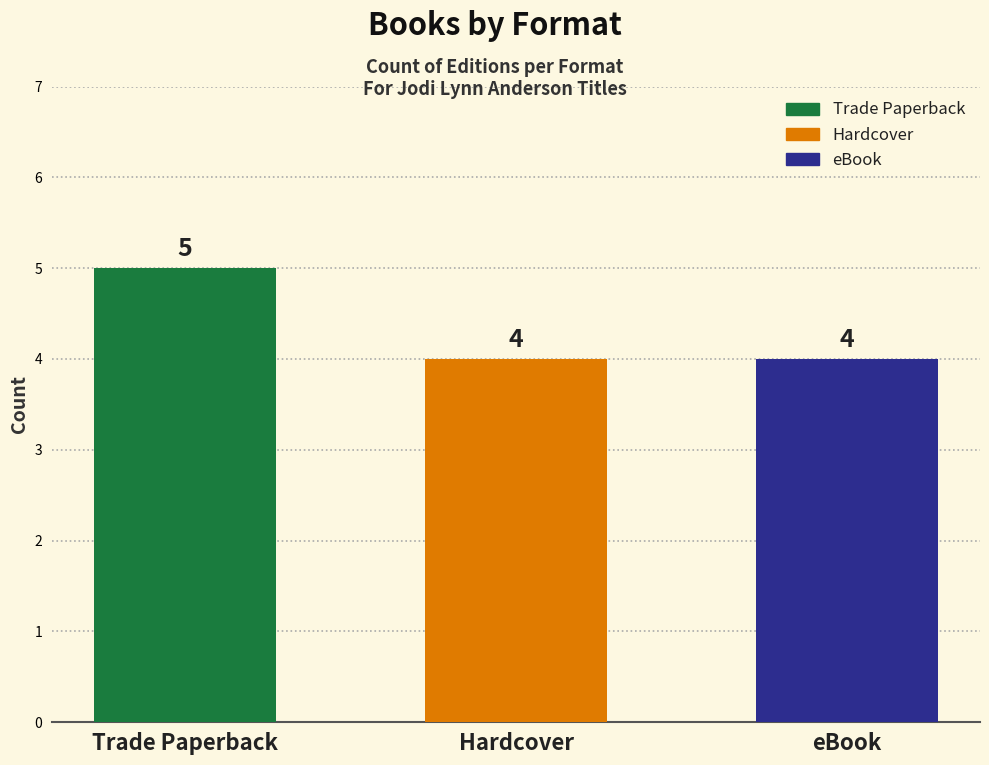

What is the minimum value shown in the chart?

4